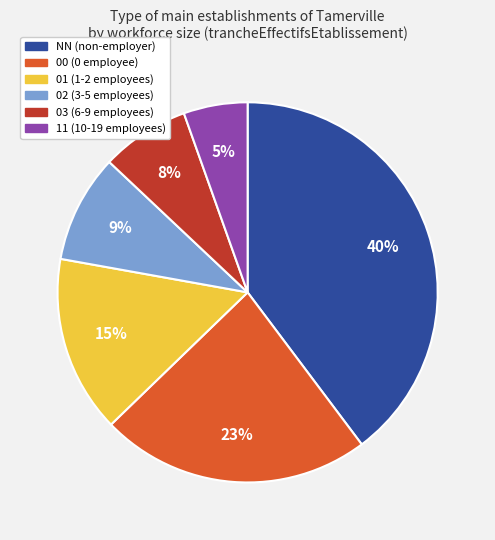

Is it true that 03 is 17% of the pie?

False